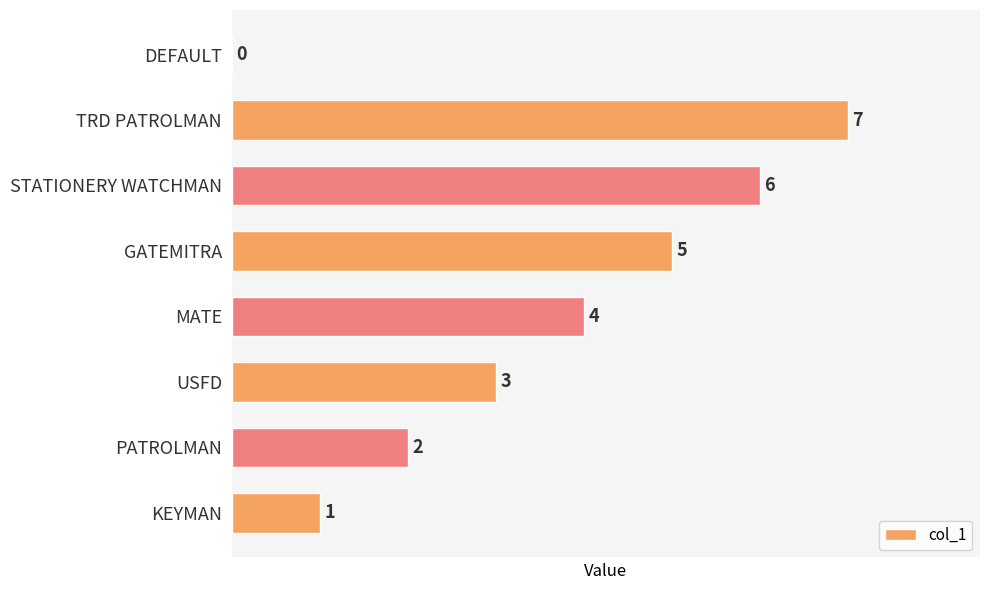

The value at USFD is 3. True or false?

True